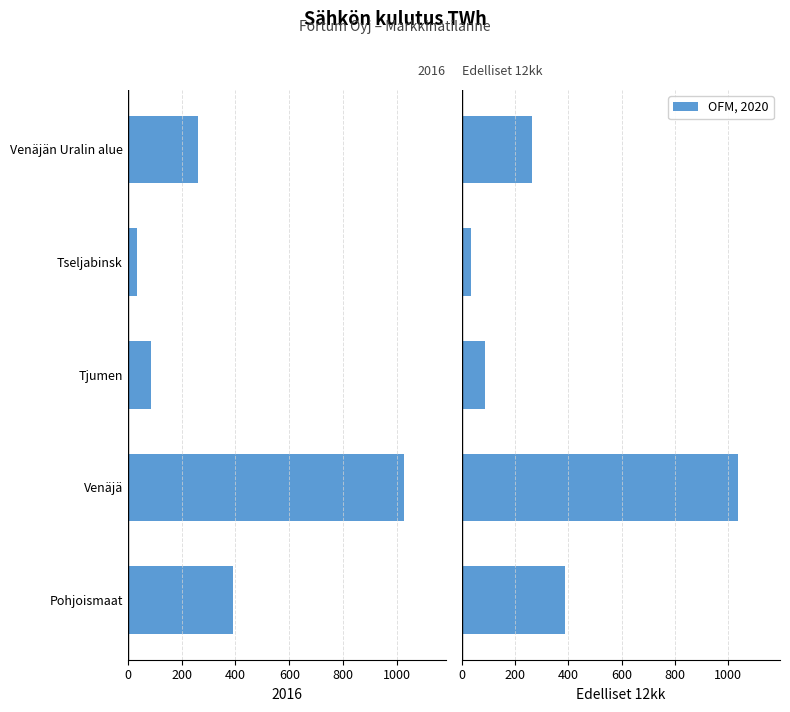

What is the value of the 5th bar from the left?

262